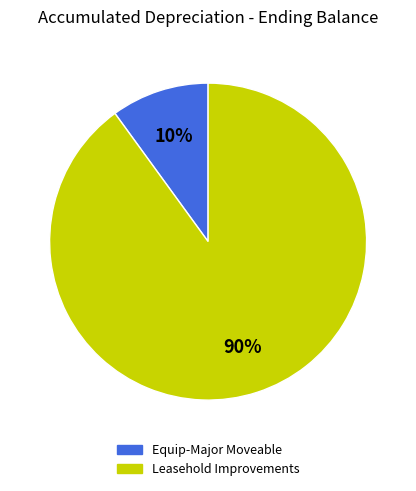

Is the sum of Leasehold Improvements and Equip-Major Moveable greater than half?

Yes